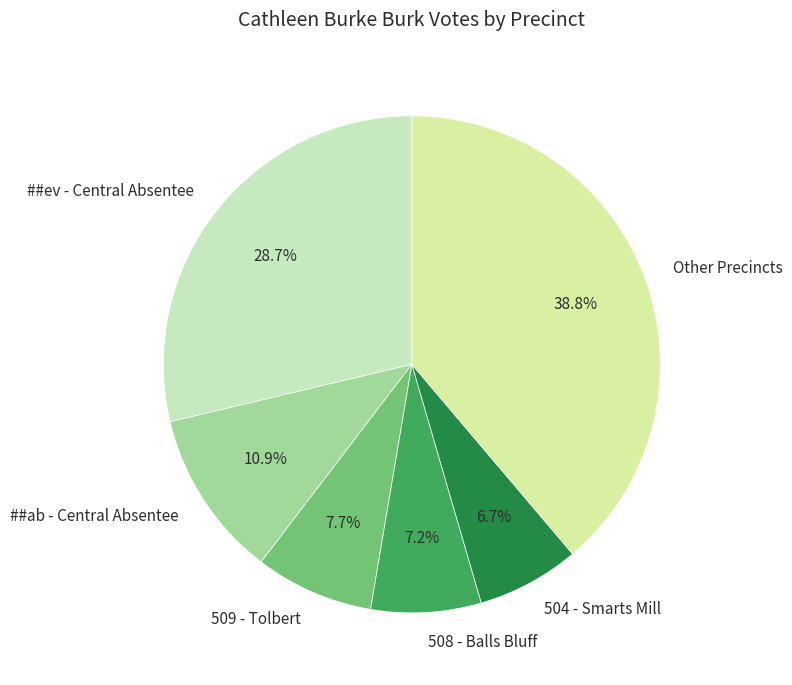

What portion of the pie excludes ##ab - Central Absentee?

89.1%